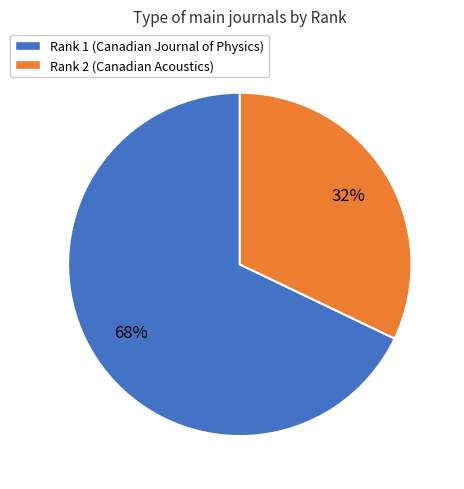

Which category has the biggest portion of the pie?

Rank 1 (Canadian Journal of Physics)